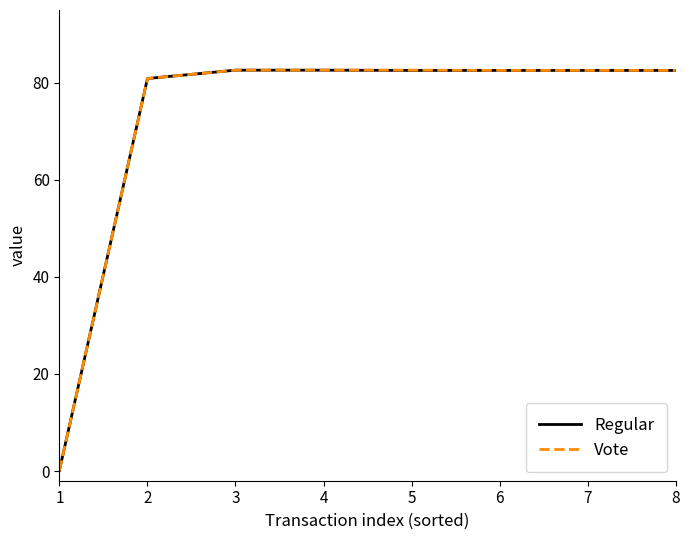

What is the maximum value shown in the chart?

82.6